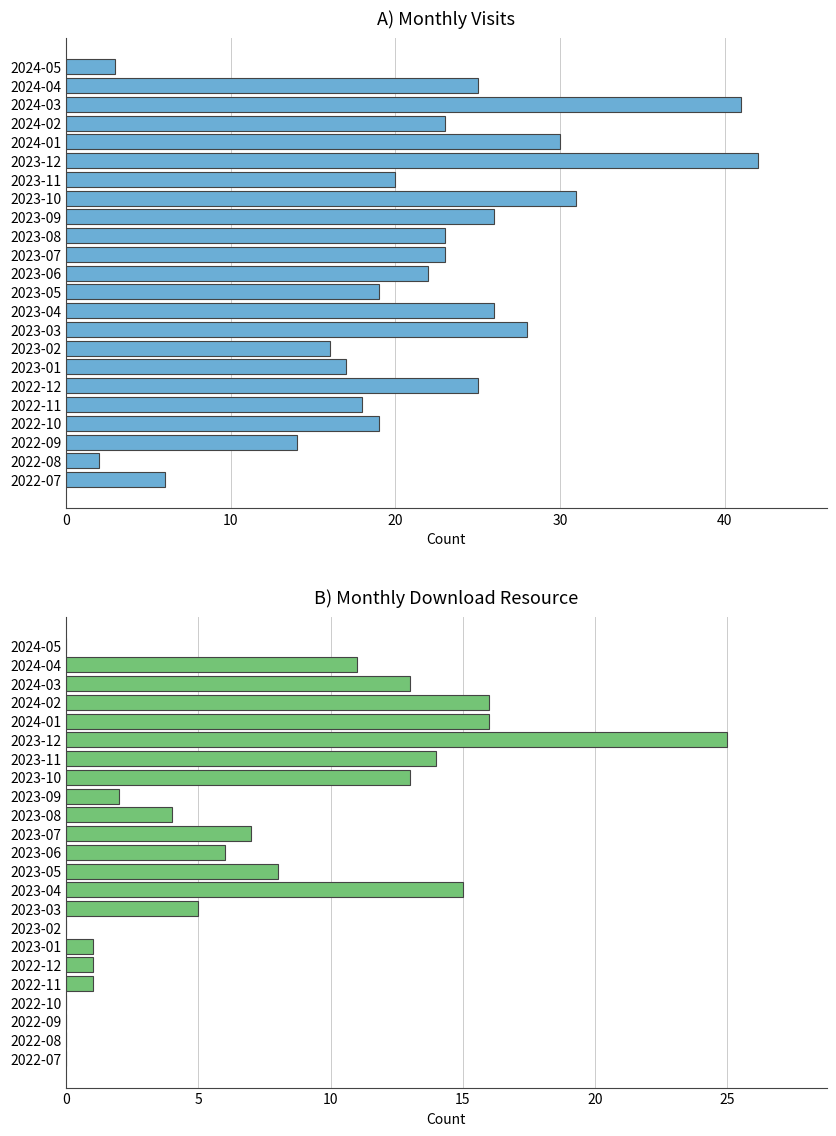

Between 2023-07 and 2024-04, which series saw the biggest shift?

monthly_download_resource